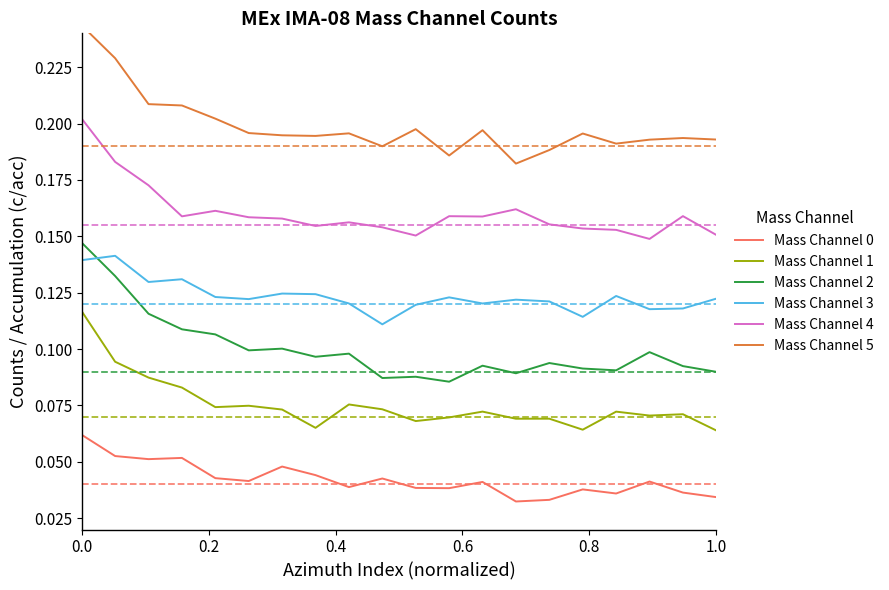

True or false: Mass Channel 4 and Mass Channel 0 cross at least once.

False